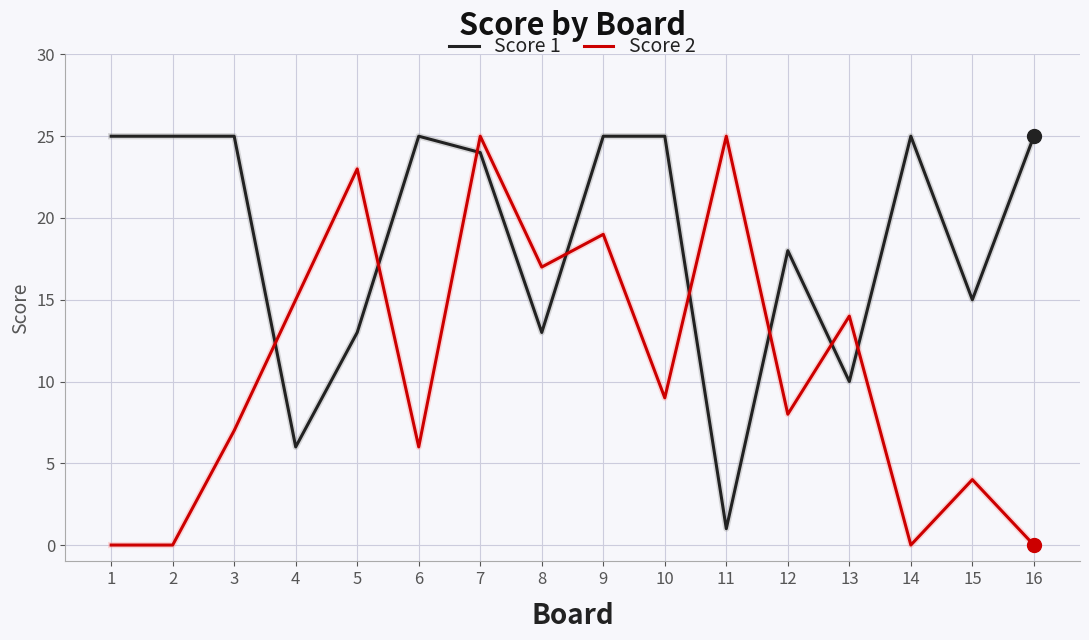

Reading left to right, list all the values displayed in this chart.

Score 1: 1=25	2=25	3=25	4=6	5=13	6=25	7=24	8=13	9=25	10=25	11=1	12=18	13=10	14=25	15=15	16=25
Score 2: 1=0	2=0	3=7	4=15	5=23	6=6	7=25	8=17	9=19	10=9	11=25	12=8	13=14	14=0	15=4	16=0